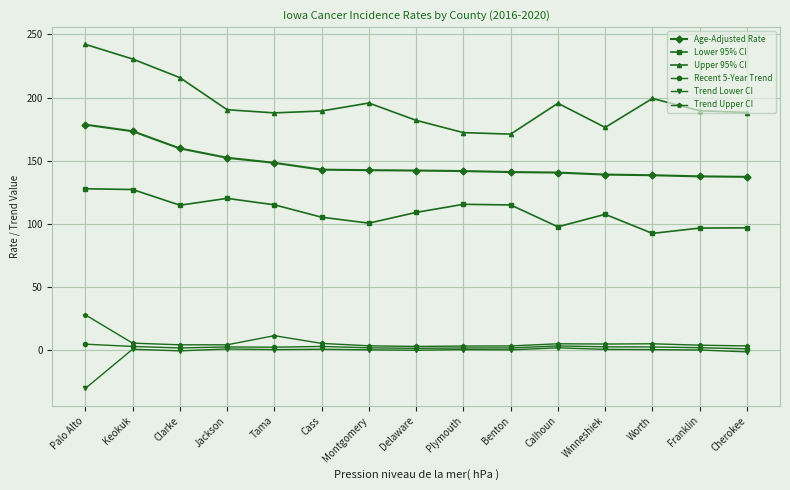

What is the label of the 5th point from the right?

Calhoun